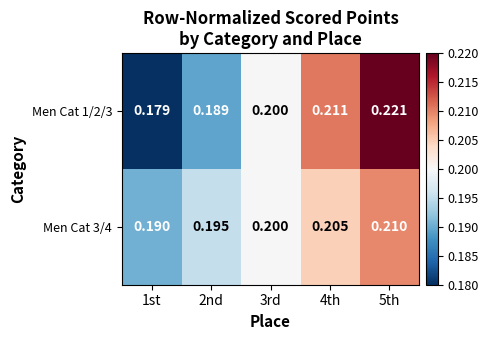

What is the minimum value shown in the chart?

0.2